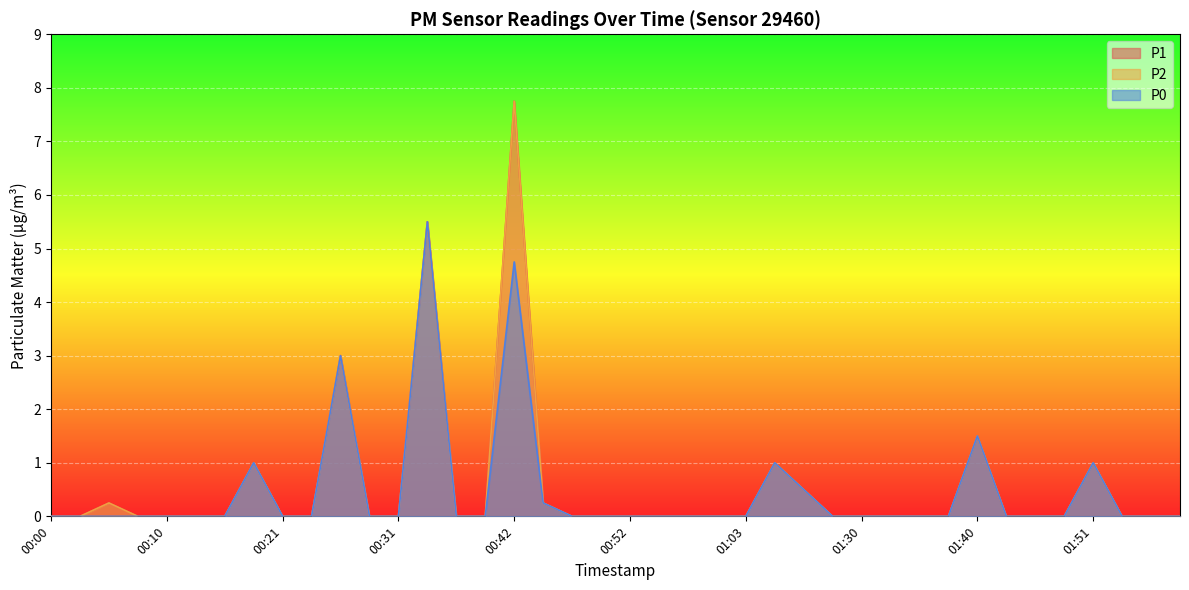

Between 01:43 and 01:59, which series saw the biggest shift?

P1